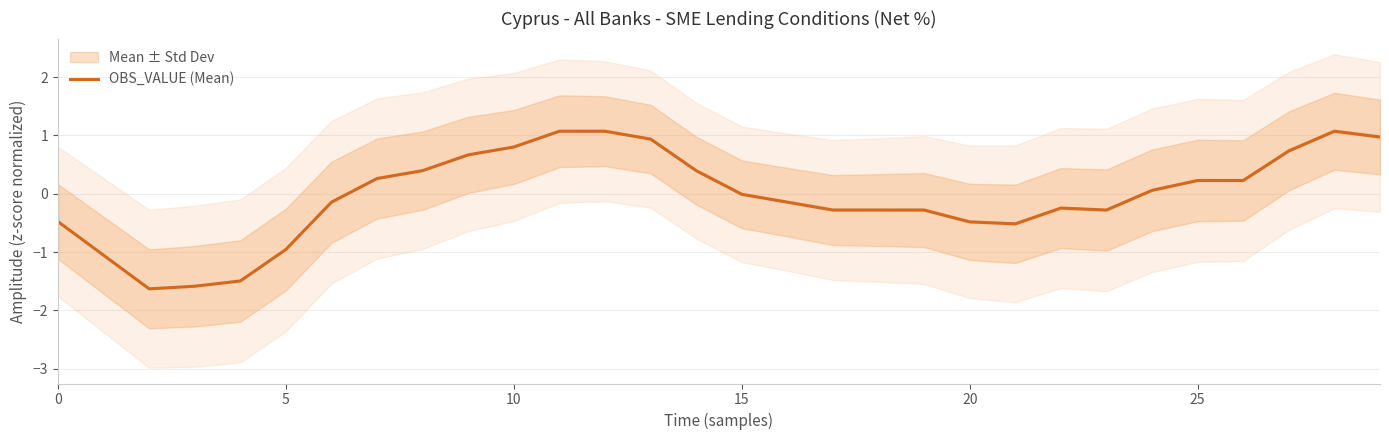

Which label corresponds to the largest value in the chart?

28